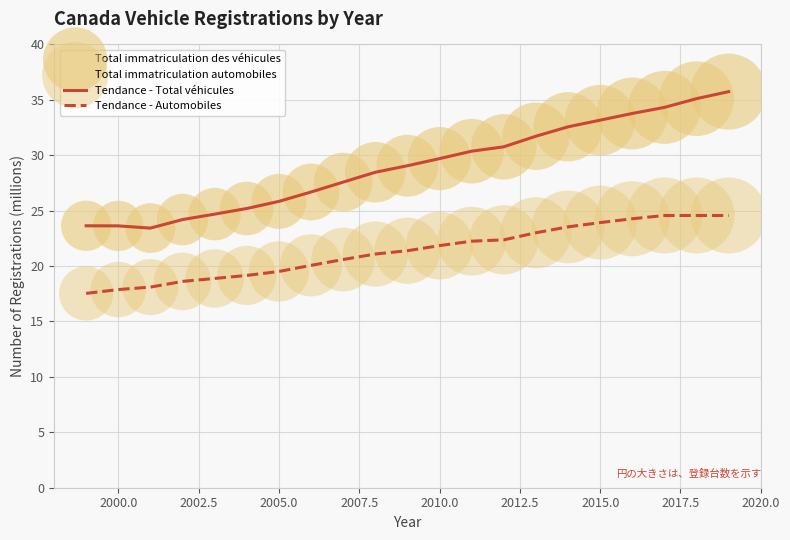

Which series has the largest total across all categories?

Tendance - Total véhicules